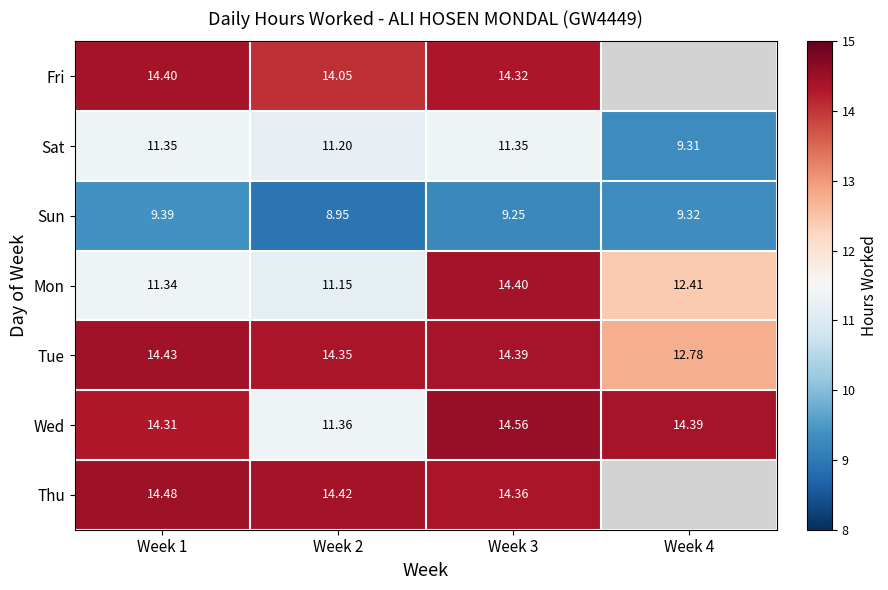

Between Week 3 and Week 1, which is larger?

Week 1